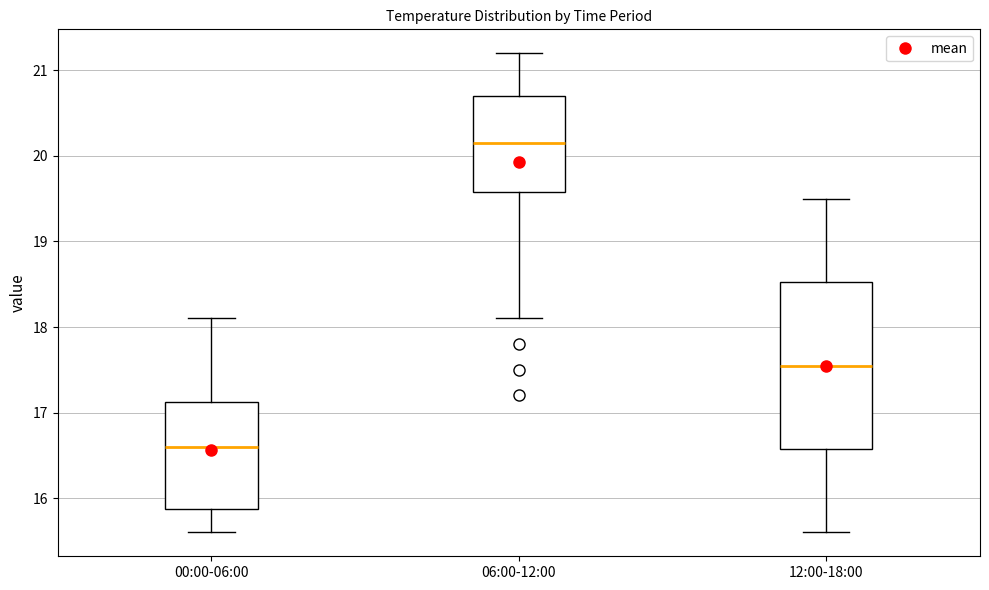

Reading left to right, transcribe this box plot: for each box, give where its median line is, the range the box spans, and where its two whiskers end, as read against the y-axis. The values are not printed on the chart, so give them approximately, as read against the axis.

00:00-06:00: median 16.6, box 15.9 to 17.1, whiskers 15.6 to 18.1
06:00-12:00: median 20.2, box 19.6 to 20.7, whiskers 18.1 to 21.2
12:00-18:00: median 17.6, box 16.6 to 18.5, whiskers 15.6 to 19.5